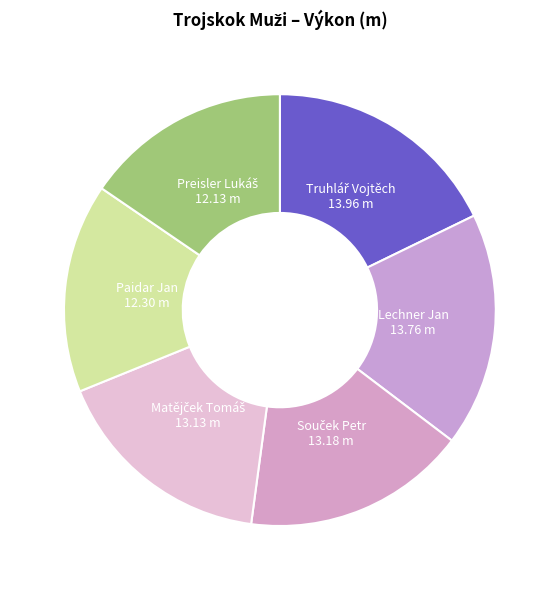

How many segments does this pie chart have?

6